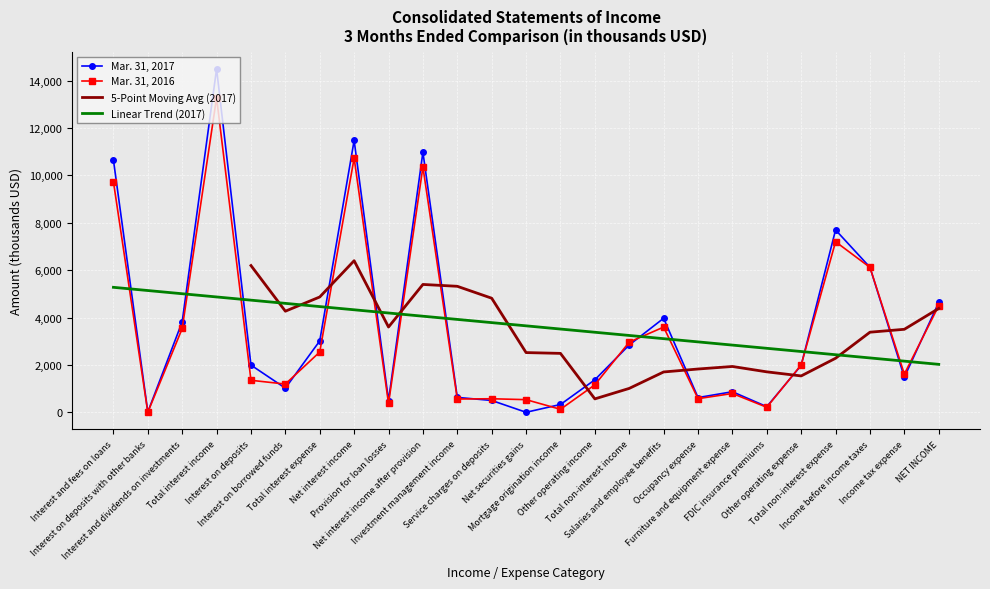

In Mar. 31, 2016, how many points are higher than both neighbors (excluding endpoints)?

7